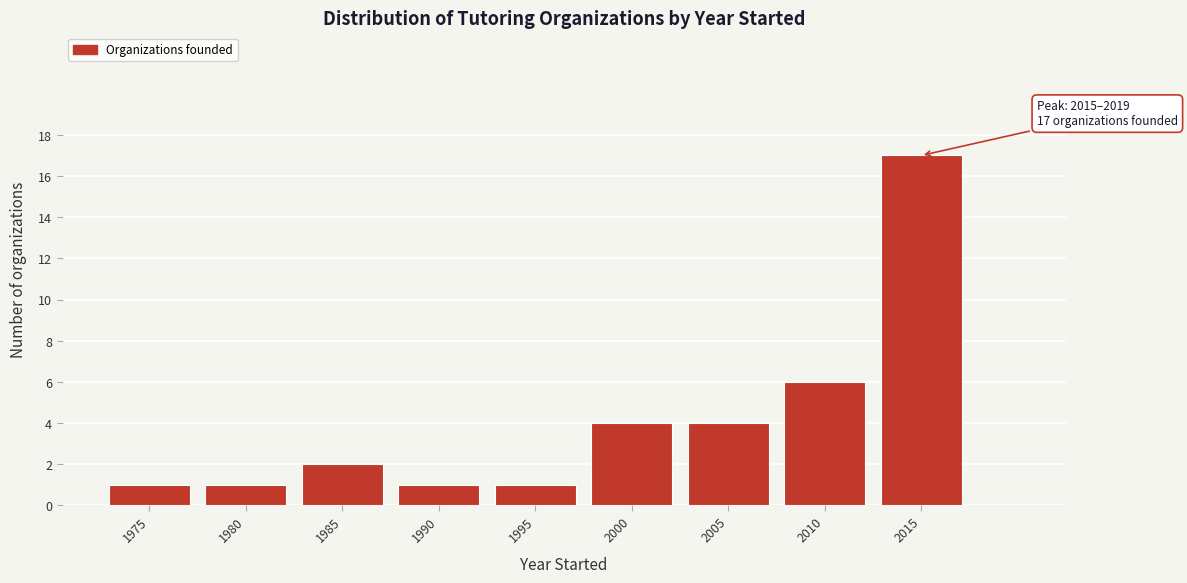

Reading left to right, what are all the values shown in this chart?

1975=1	1980=1	1985=2	1990=1	1995=1	2000=4	2005=4	2010=6	2015=17